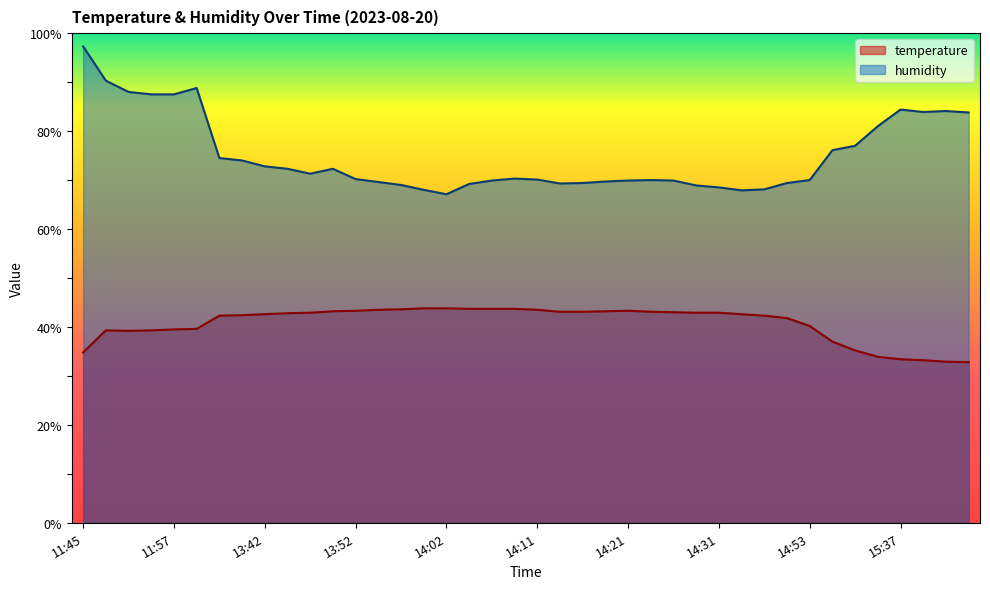

Reading right to left, transcribe all the data shown in this chart.

temperature: 15:49=32.8	15:46=32.9	15:44=33.2	15:37=33.4	15:34=33.9	15:20=35.2	15:03=37.0	14:53=40.2	14:41=41.8	14:36=42.3	14:33=42.6	14:31=42.9	14:28=42.9	14:26=43.0	14:23=43.1	14:21=43.3	14:19=43.2	14:16=43.1	14:14=43.1	14:11=43.5	14:09=43.7	14:06=43.7	14:04=43.7	14:02=43.8	13:59=43.8	13:57=43.6	13:54=43.5	13:52=43.3	13:49=43.2	13:47=42.9	13:45=42.8	13:42=42.6	13:40=42.4	13:37=42.3	13:35=39.6	11:57=39.5	11:55=39.3	11:50=39.2	11:47=39.3	11:45=34.8
humidity: 15:49=83.8	15:46=84.1	15:44=83.9	15:37=84.4	15:34=81.0	15:20=77.0	15:03=76.1	14:53=70.0	14:41=69.4	14:36=68.1	14:33=67.9	14:31=68.5	14:28=68.9	14:26=69.9	14:23=70.0	14:21=69.9	14:19=69.7	14:16=69.4	14:14=69.3	14:11=70.1	14:09=70.3	14:06=69.9	14:04=69.2	14:02=67.1	13:59=68.0	13:57=69.0	13:54=69.6	13:52=70.2	13:49=72.3	13:47=71.3	13:45=72.3	13:42=72.8	13:40=74.0	13:37=74.5	13:35=88.8	11:57=87.5	11:55=87.5	11:50=88.0	11:47=90.3	11:45=97.3